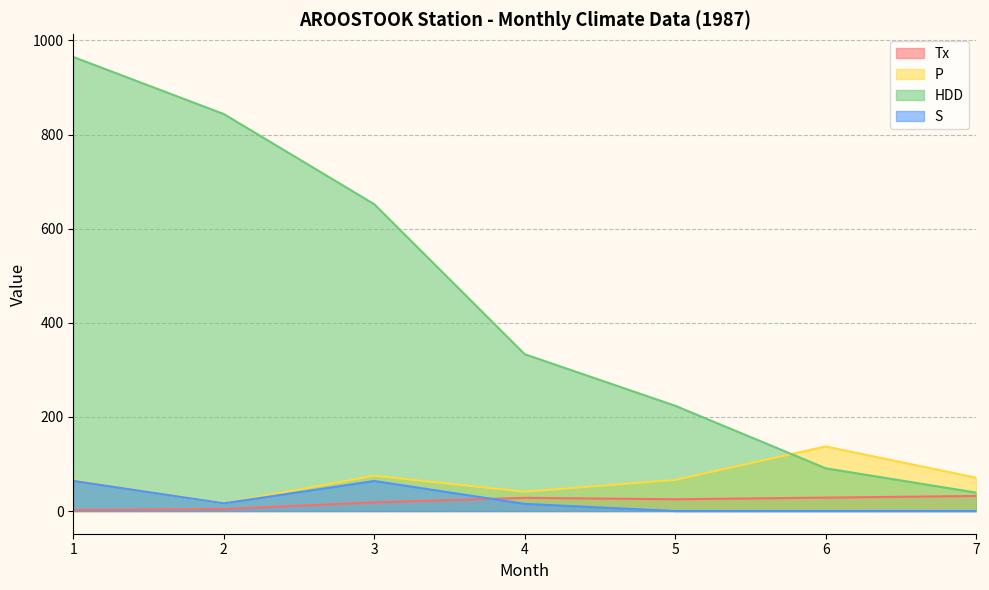

Reading left to right, extract all data points from this chart.

Tx: 2.0	4.0	18.5	28.0	25.0	28.5	32.0
P: 65.8	16.3	75.0	40.9	66.0	137.2	70.8
HDD: 964.9	843.7	652.0	333.2	223.7	90.8	39.1
S: 64.2	16.3	63.8	15.2	0.0	0.0	0.0